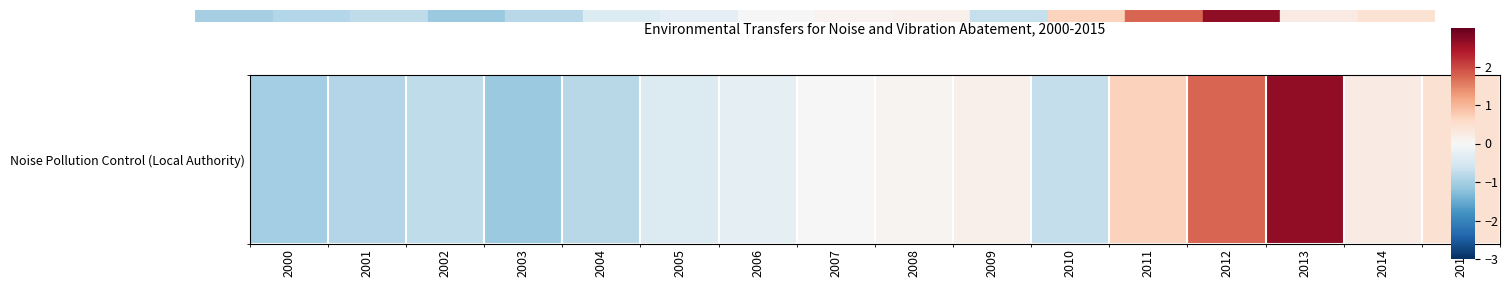

Which label corresponds to the smallest value in the chart?

2003